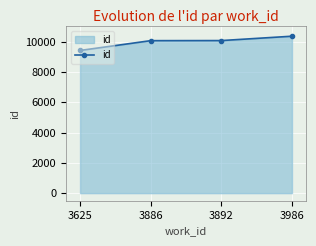

True or false: the data shows 10356 at 3986.

True